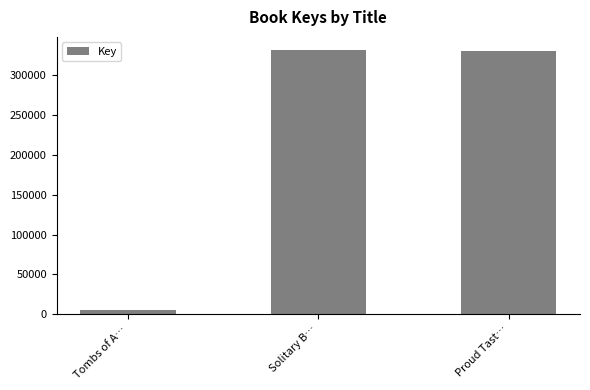

How many series are shown in this chart?

1